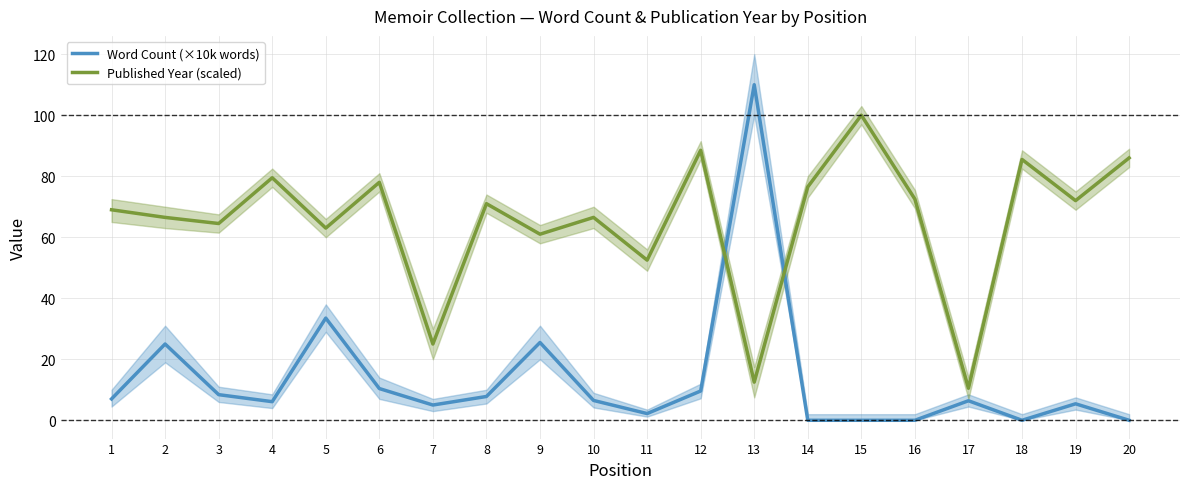

What is the value of the Word Count (×10k words) point at the 5th from the left?

33.5